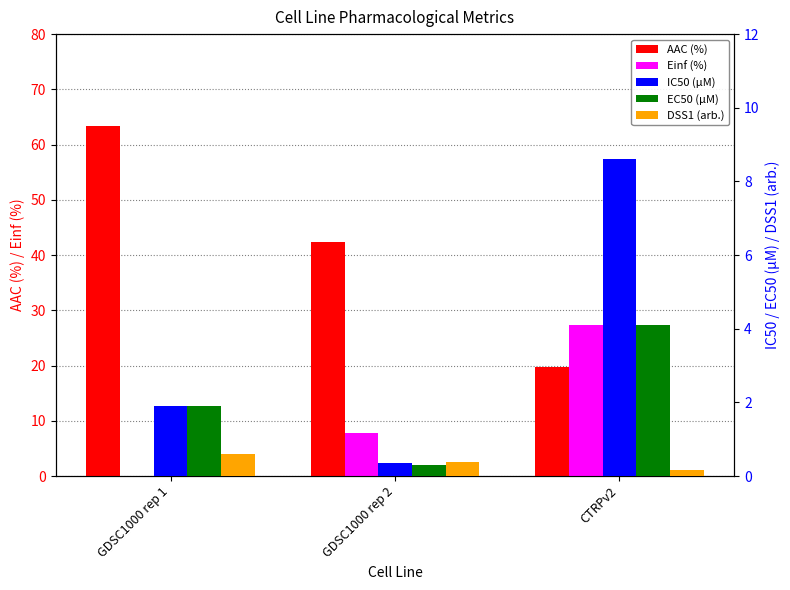

Are the bars horizontal?

No